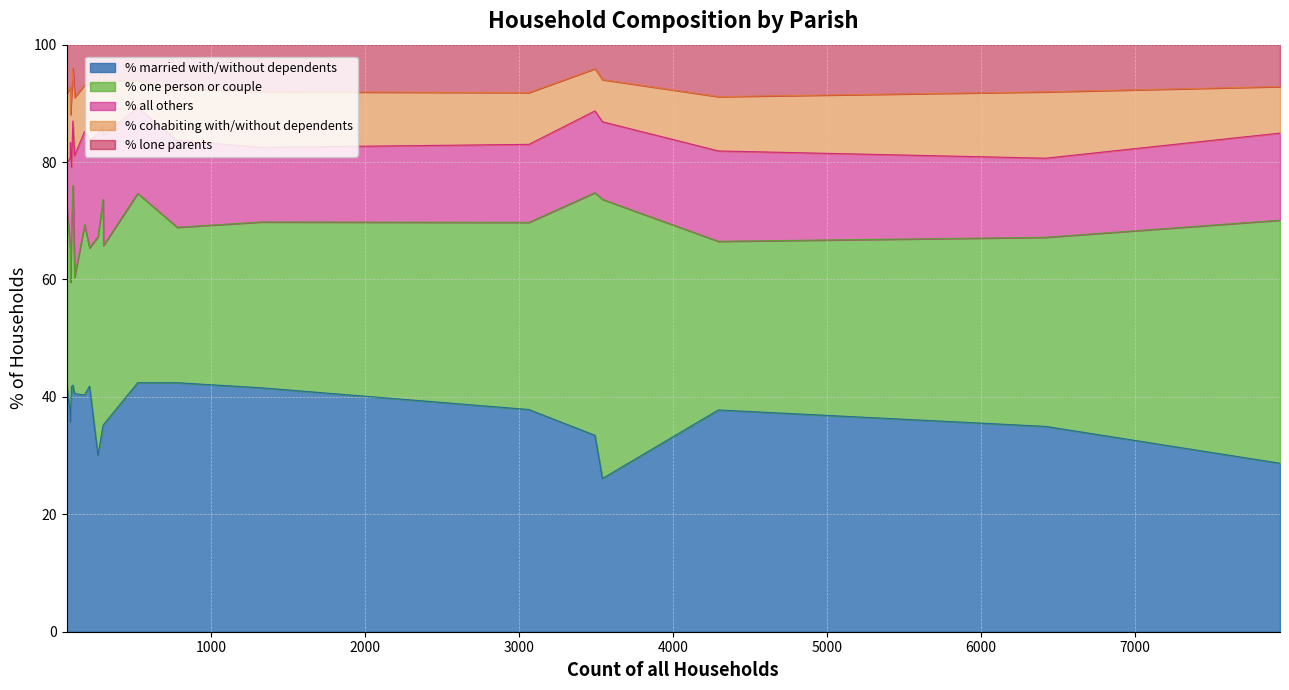

The % cohabiting with/without dependents series shows 8.7 at Osmington. True or false?

True